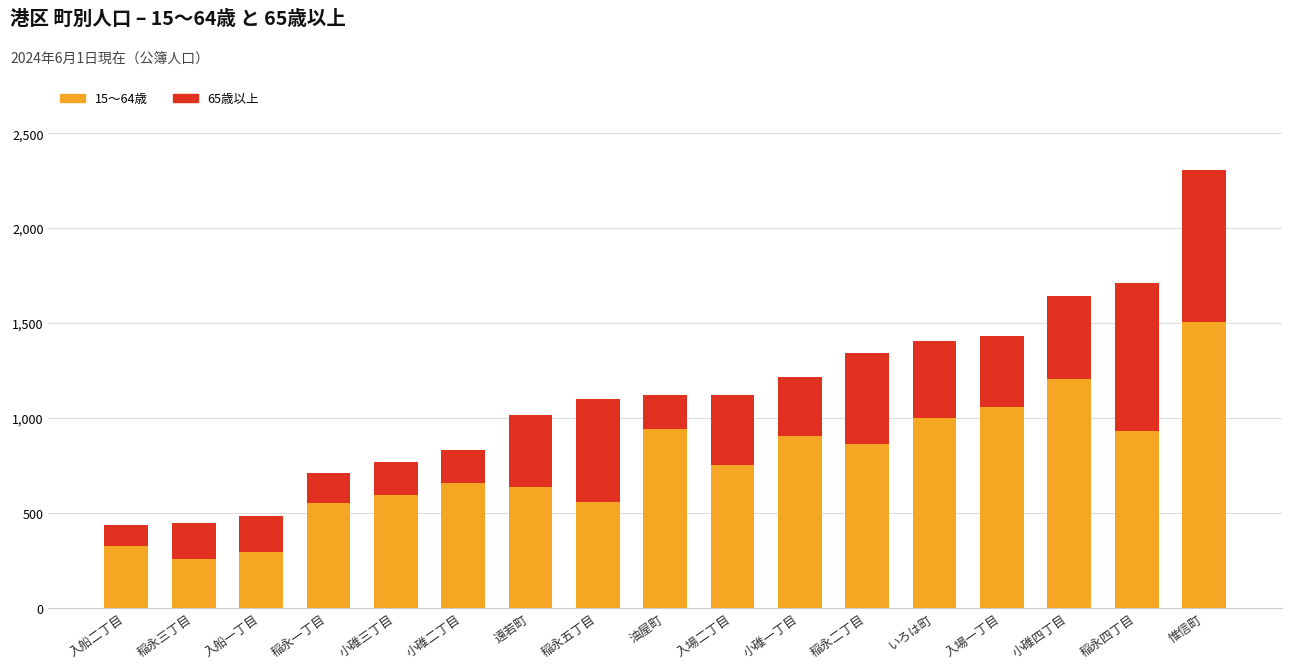

What is the sum of all 15〜64歳 values?

13041